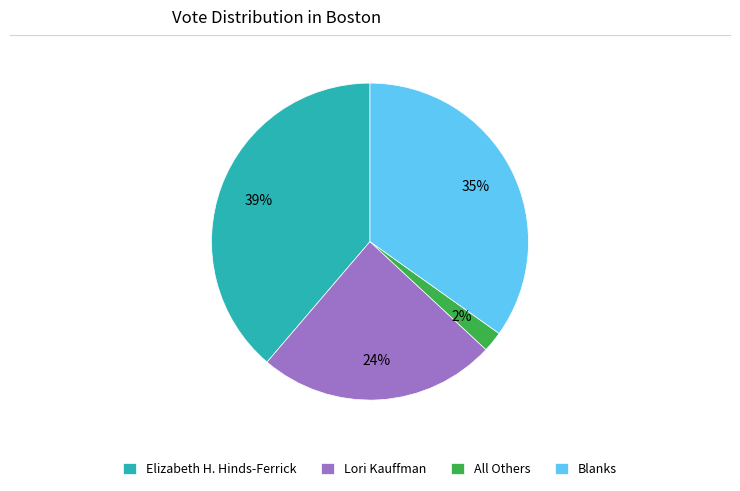

Which category has the biggest portion of the pie?

Elizabeth H. Hinds-Ferrick